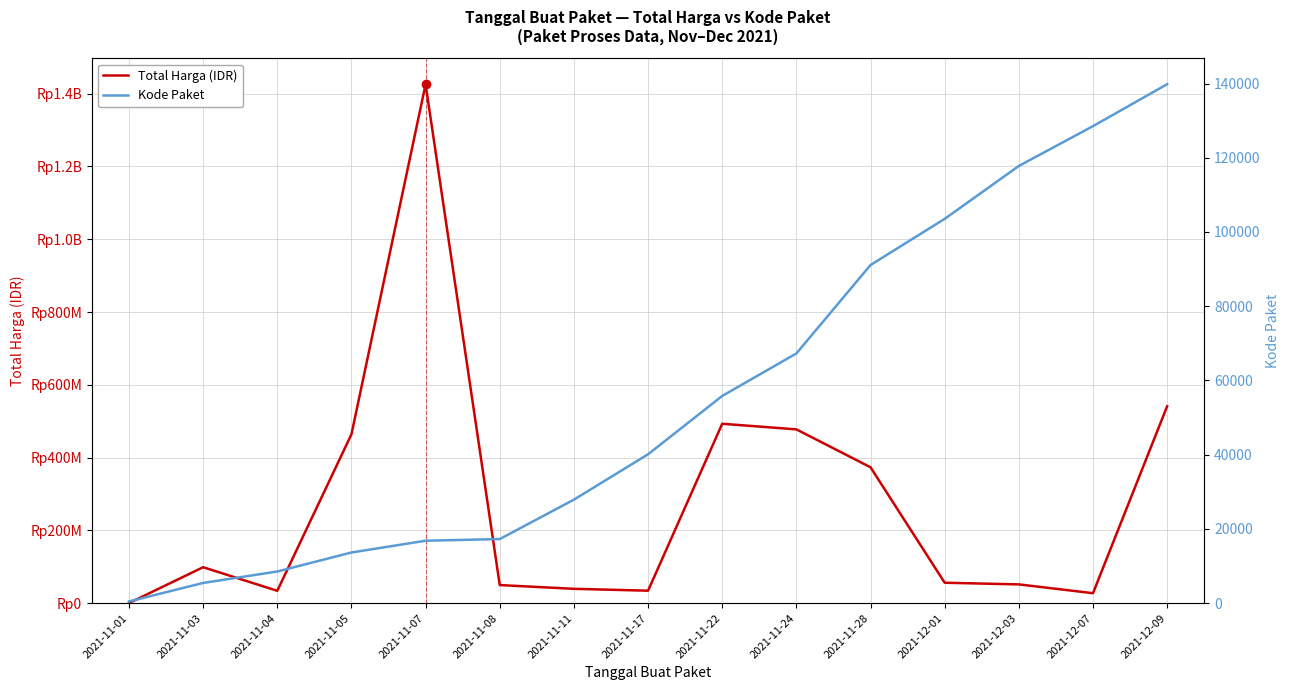

What is the sum of the Total Harga (IDR) values at 2021-11-17 and 2021-11-22?

527292000